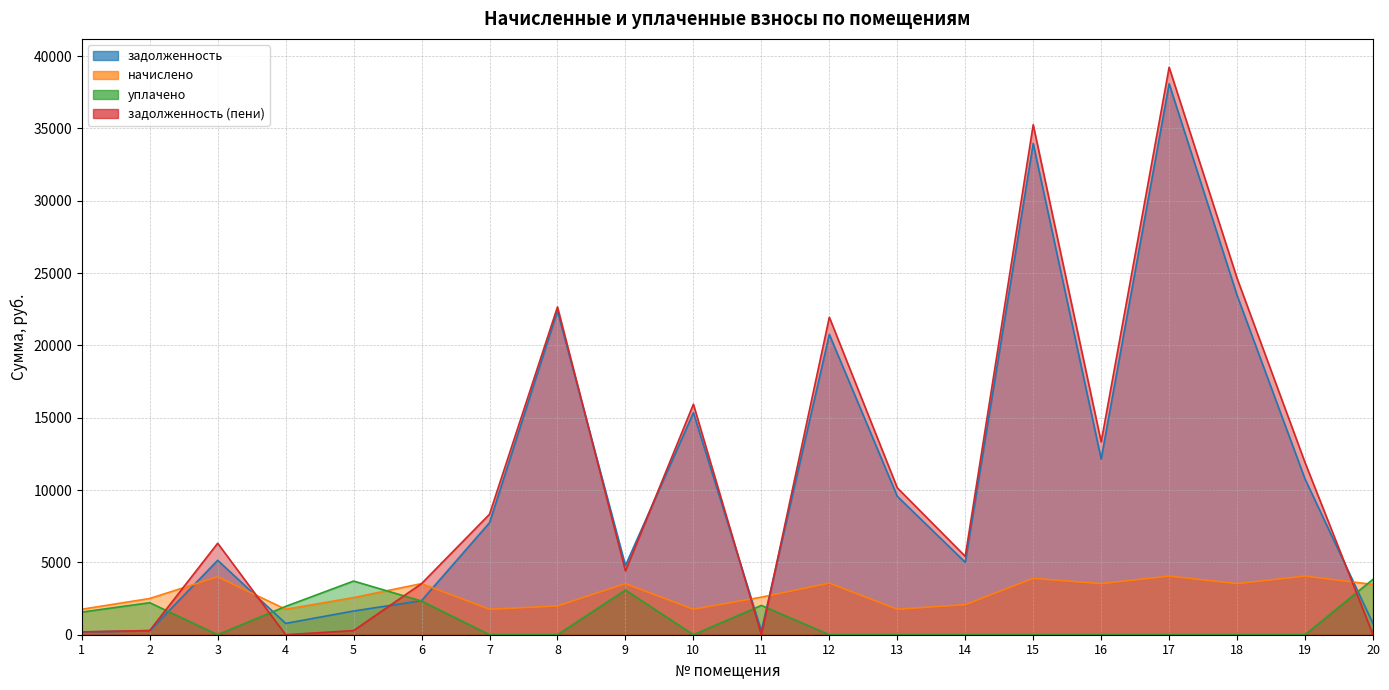

Where is the first local maximum for задолженность?

3